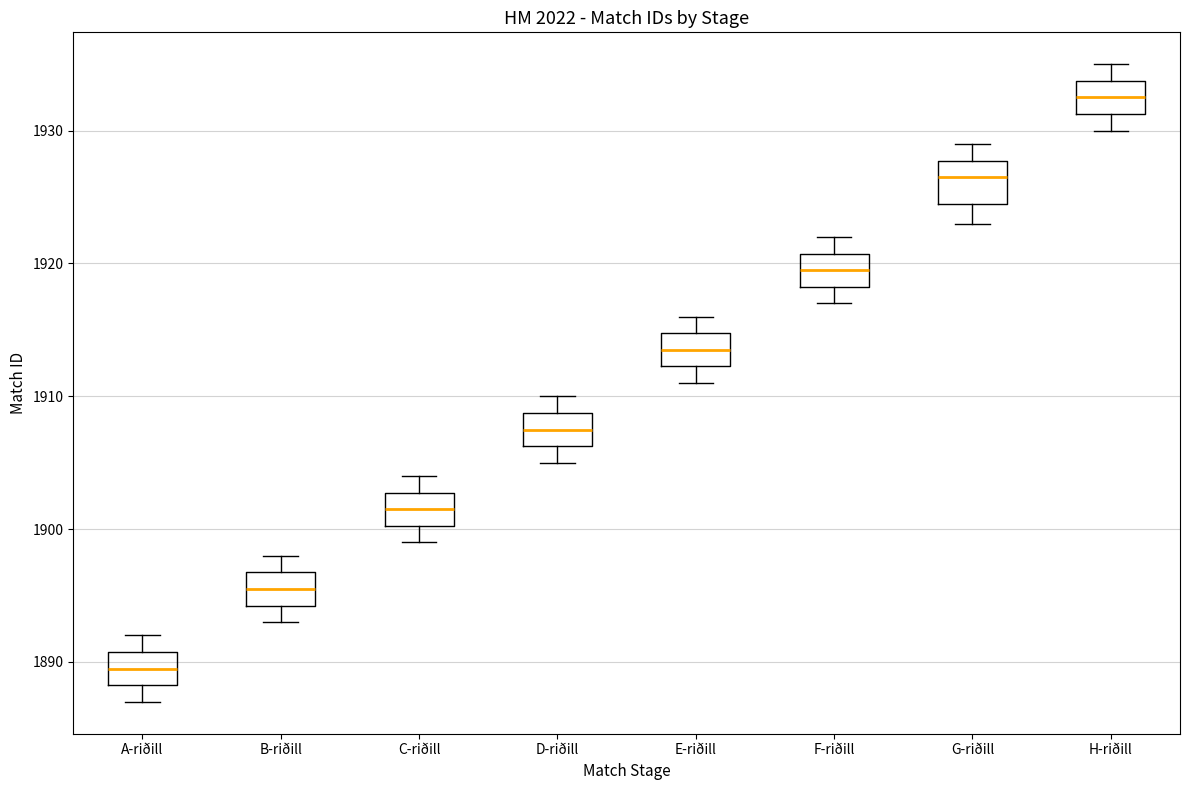

Reading left to right, read every box against the y-axis: the position of its median line, the range the box covers, and the ends of its whiskers. The values are not printed on the chart, so give them approximately, as read against the axis.

A-riðill: median 1890, box 1888 to 1891, whiskers 1887 to 1892
B-riðill: median 1896, box 1894 to 1897, whiskers 1893 to 1898
C-riðill: median 1902, box 1900 to 1903, whiskers 1899 to 1904
D-riðill: median 1908, box 1906 to 1909, whiskers 1905 to 1910
E-riðill: median 1914, box 1912 to 1915, whiskers 1911 to 1916
F-riðill: median 1920, box 1918 to 1921, whiskers 1917 to 1922
G-riðill: median 1927, box 1925 to 1928, whiskers 1923 to 1929
H-riðill: median 1933, box 1931 to 1934, whiskers 1930 to 1935